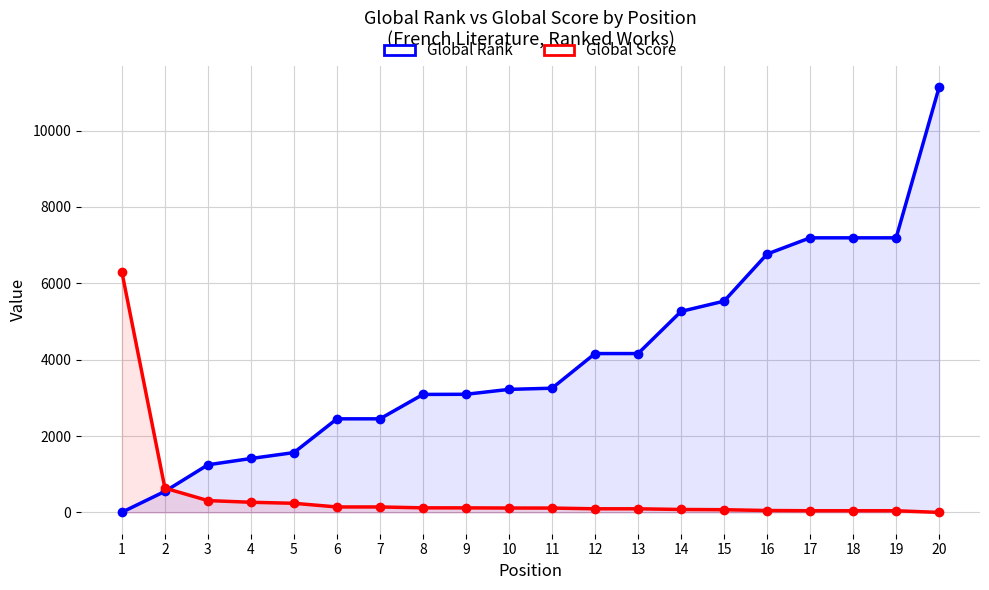

Reading left to right, transcribe all the data shown in this chart.

Global Rank: 1=6	2=552	3=1248	4=1413	5=1568	6=2452	7=2452	8=3091	9=3095	10=3223	11=3254	12=4161	13=4161	14=5265	15=5534	16=6767	17=7192	18=7192	19=7192	20=11138
Global Score: 1=6295	2=637	3=311	4=267	5=240	6=144	7=144	8=121	9=120	10=116	11=115	12=96	13=96	14=78	15=72	16=51	17=45	18=45	19=45	20=1